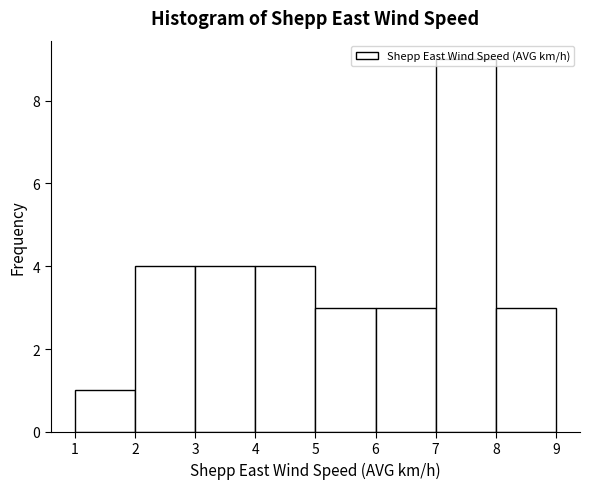

What is the height of the bar covering 1 to 2 on the x-axis? The values are not printed on the chart, so give them approximately, as read against the axis.

1